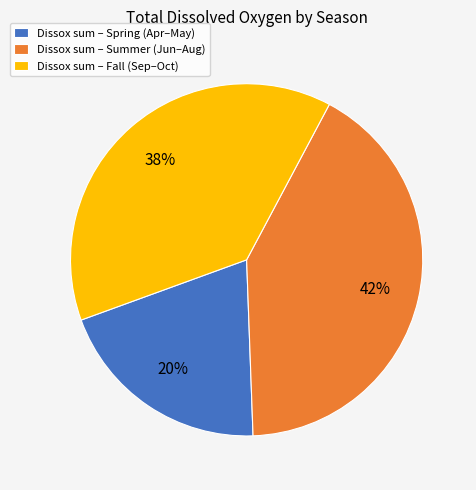

How many segments does this pie chart have?

3